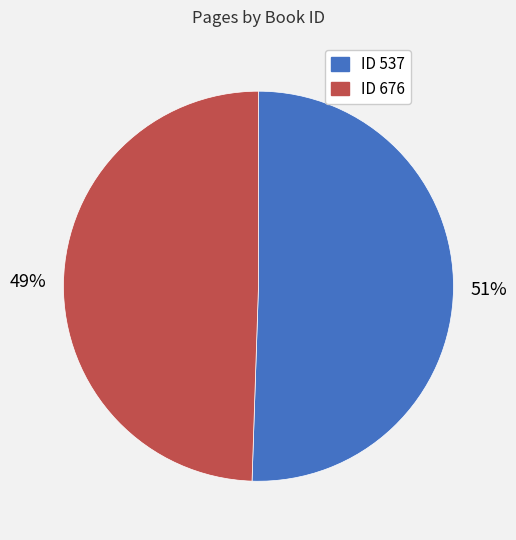

To the nearest percent, what is the average slice percentage?

50%